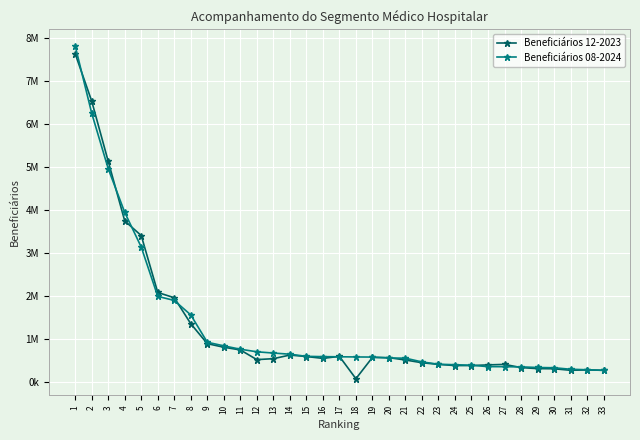

Is this an area chart (filled region under the line)?

No